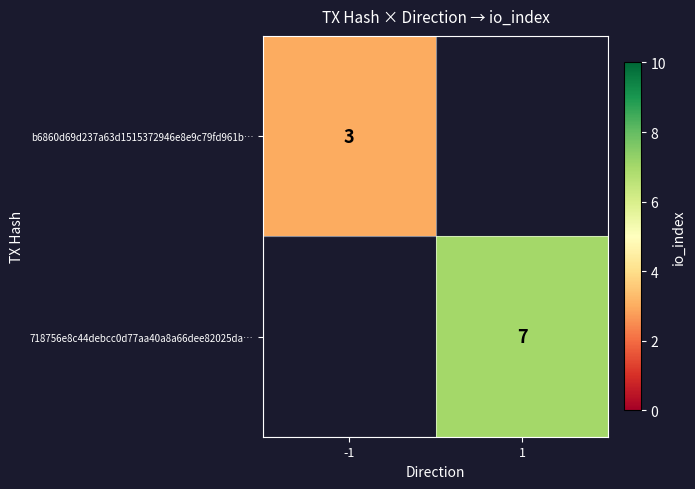

The 718756e8c44debcc0d77aa40a8a66dee82025da… series shows 12 at 1. True or false?

False